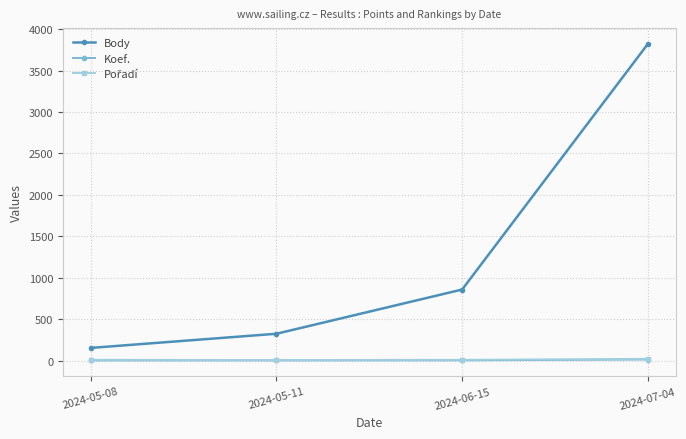

What is the label of the 1st point from the right?

2024-07-04